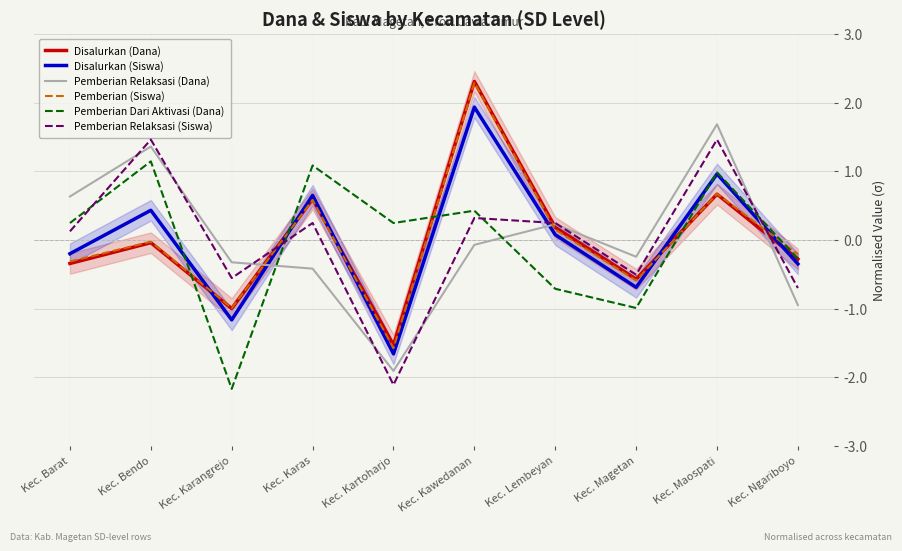

Rank the series by their maximum value, from highest to lowest.

Disalurkan (Dana), Pemberian (Siswa), Disalurkan (Siswa), Pemberian Relaksasi (Dana), Pemberian Relaksasi (Siswa), Pemberian Dari Aktivasi (Dana)